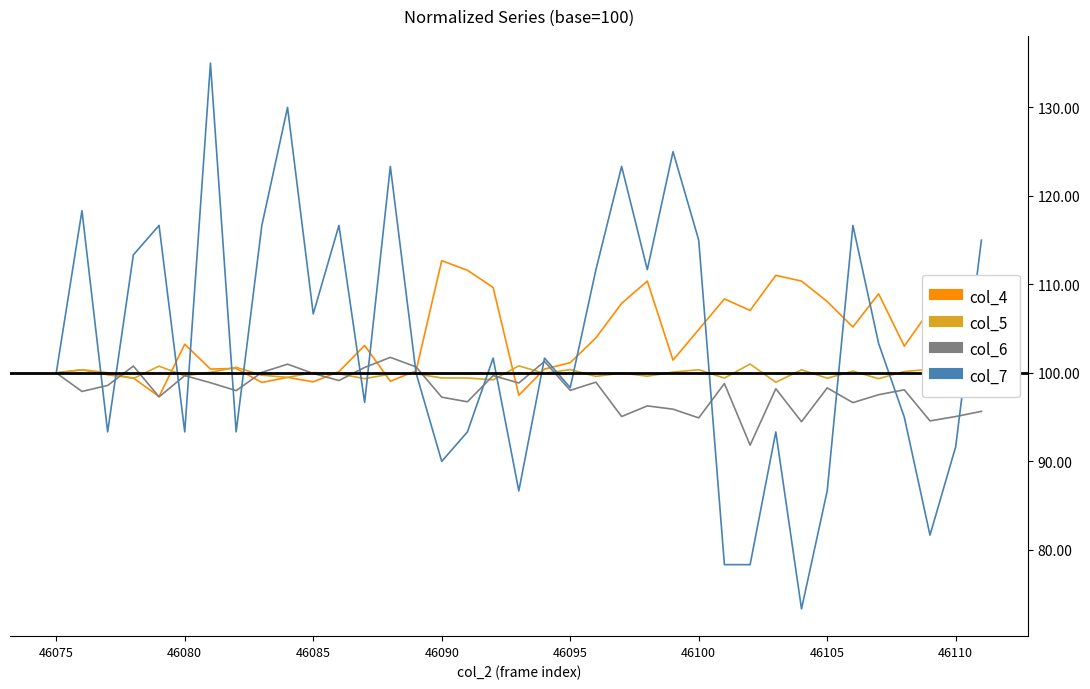

True or false: col_5 has more than 2 interior local peaks.

True